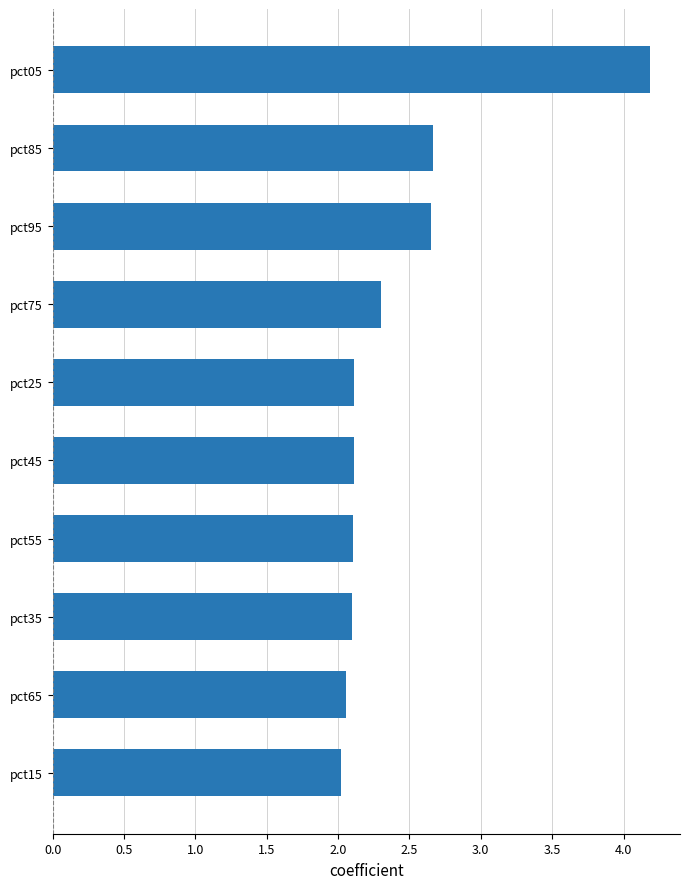

Approximately how many times larger is the value at pct25 compared to pct65?

1.0